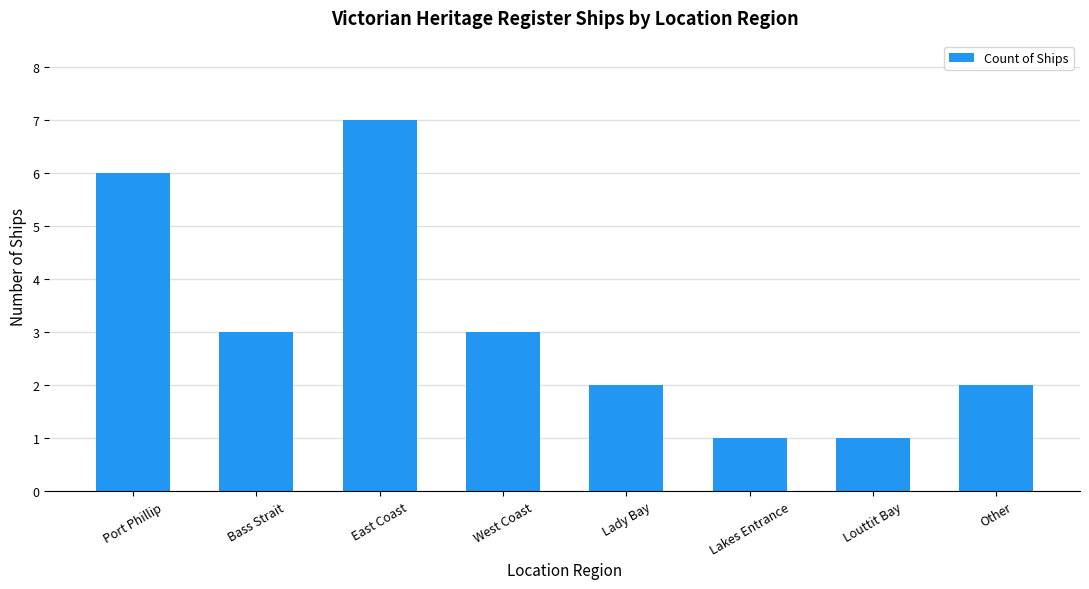

Count the values in the range 2 to 6.

5